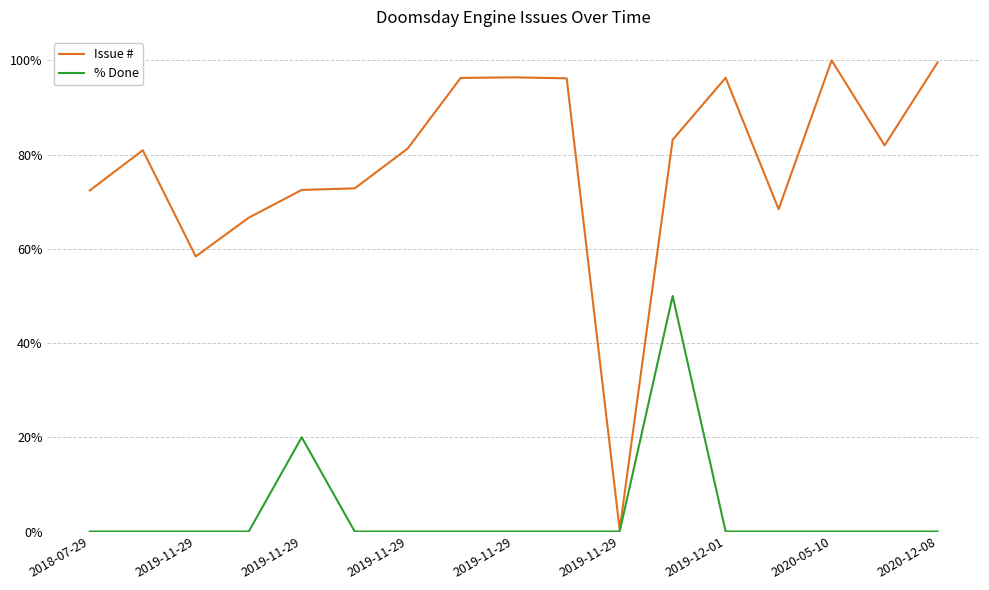

True or false: % Done and Issue # cross at least once.

False